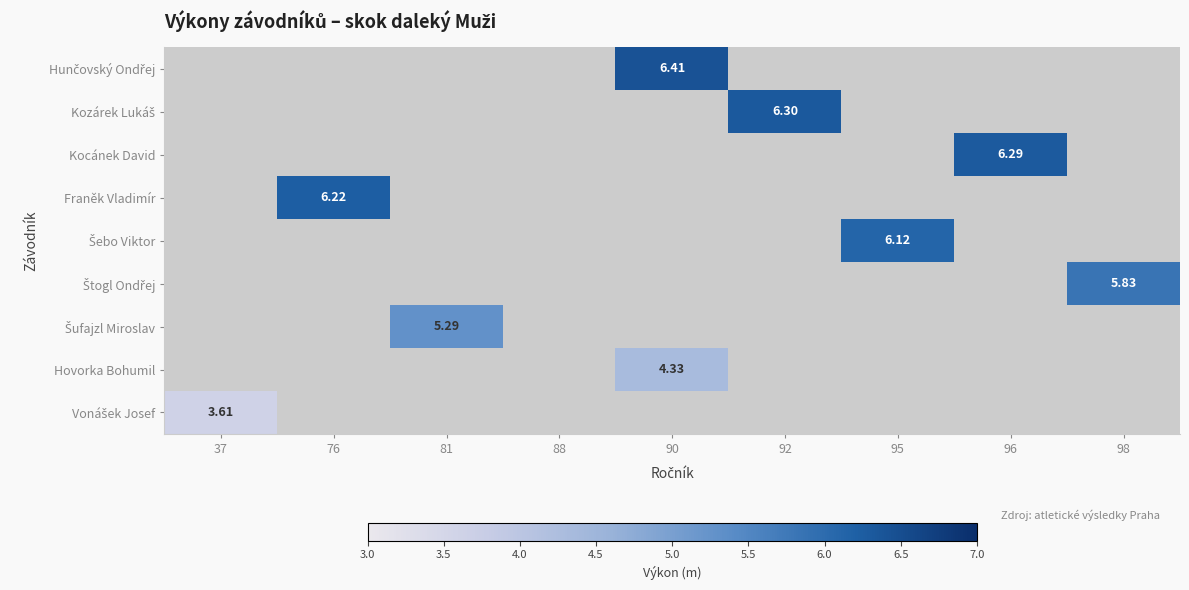

How many positive values does the Kozárek Lukáš series have?

1